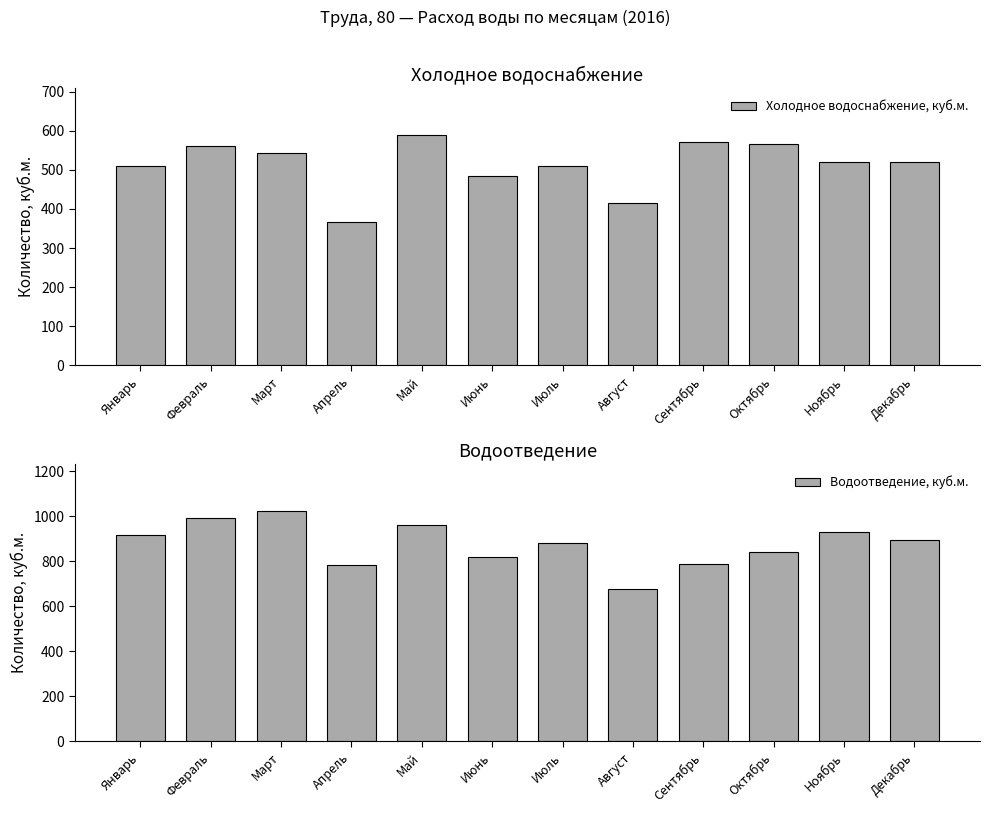

Reading left to right, list all the values displayed in this chart.

Холодное водоснабжение, куб.м.: 509.0	560.0	544.0	367.0	590.0	484.0	509.0	414.0	571.0	567.0	521.0	520.0
Водоотведение, куб.м.: 914.7	993.0	1025.5	784.9	960.6	819.4	881.4	678.0	786.3	841.5	928.7	893.0